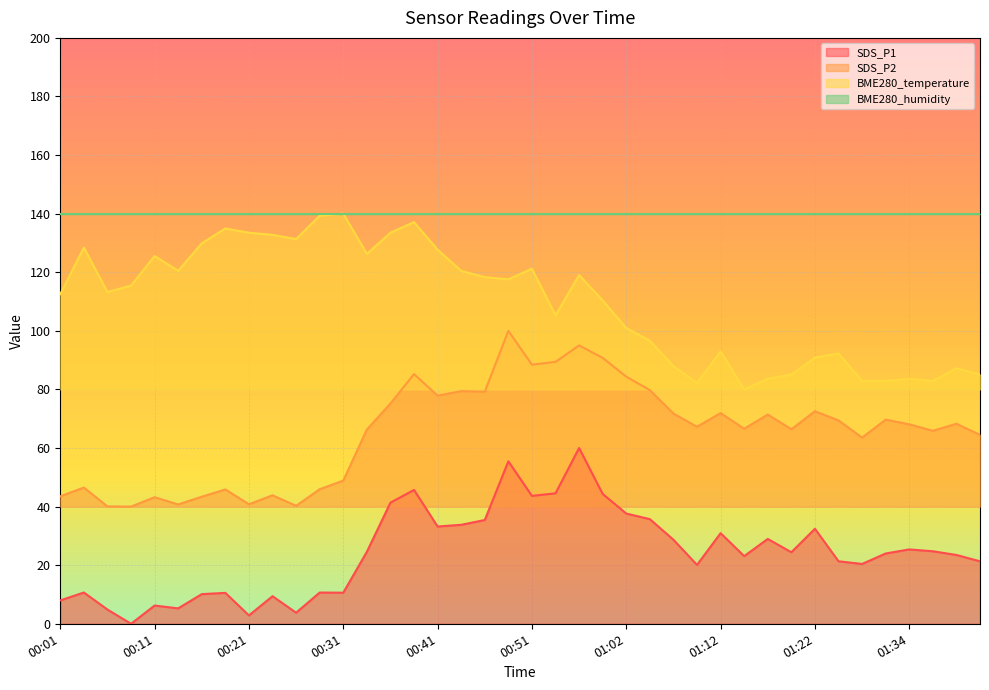

True or false: SDS_P2 and BME280_temperature cross at least once.

False